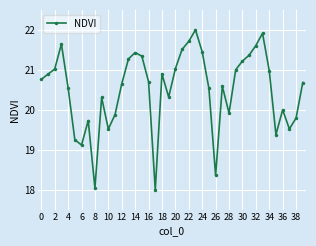

What is the average value?

20.5